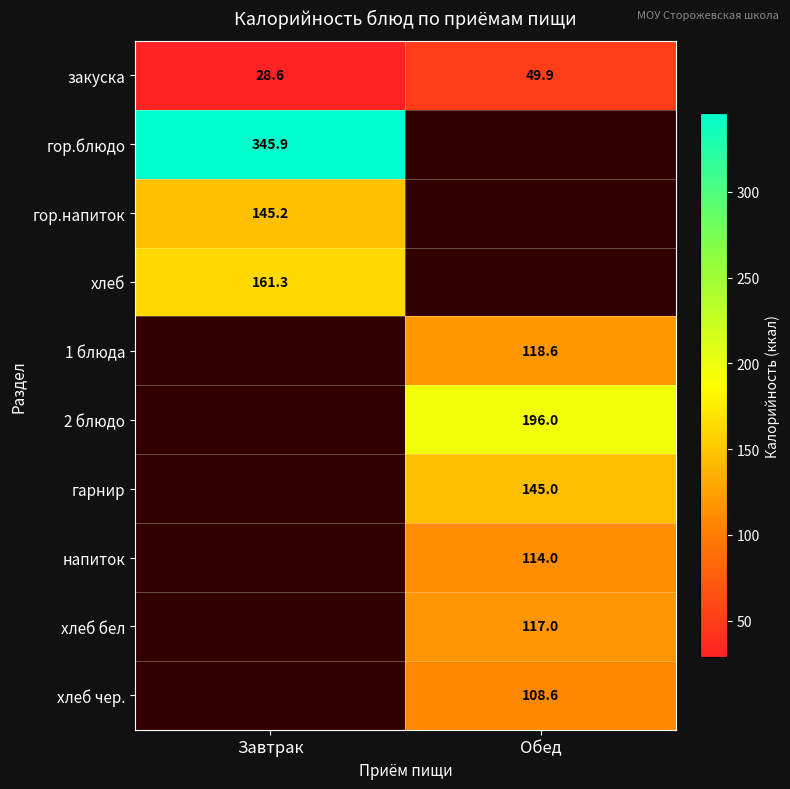

At Обед, list the series in order from smallest to largest.

закуска, гор.блюдо, гор.напиток, хлеб, хлеб чер., напиток, хлеб бел, 1 блюда, гарнир, 2 блюдо